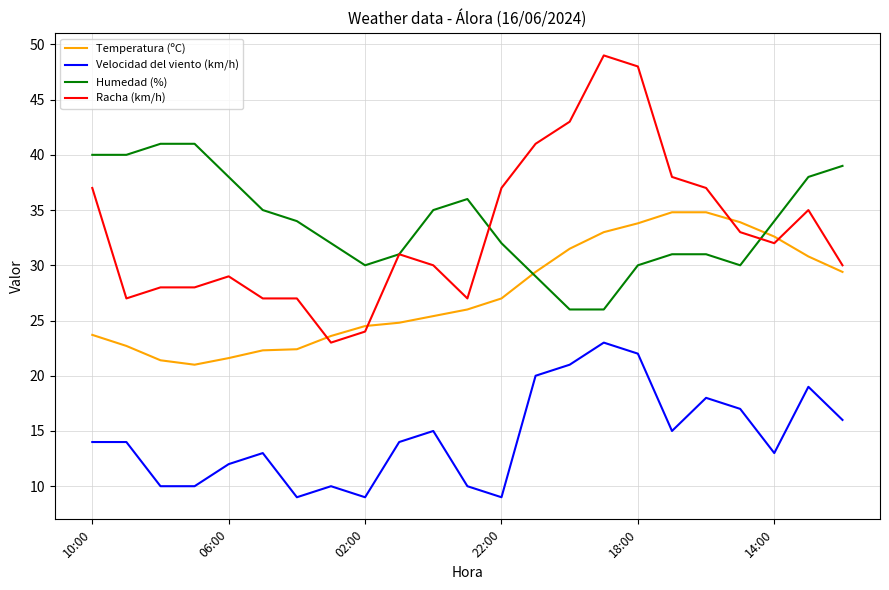

Which series has the widest spread of values?

Racha (km/h)